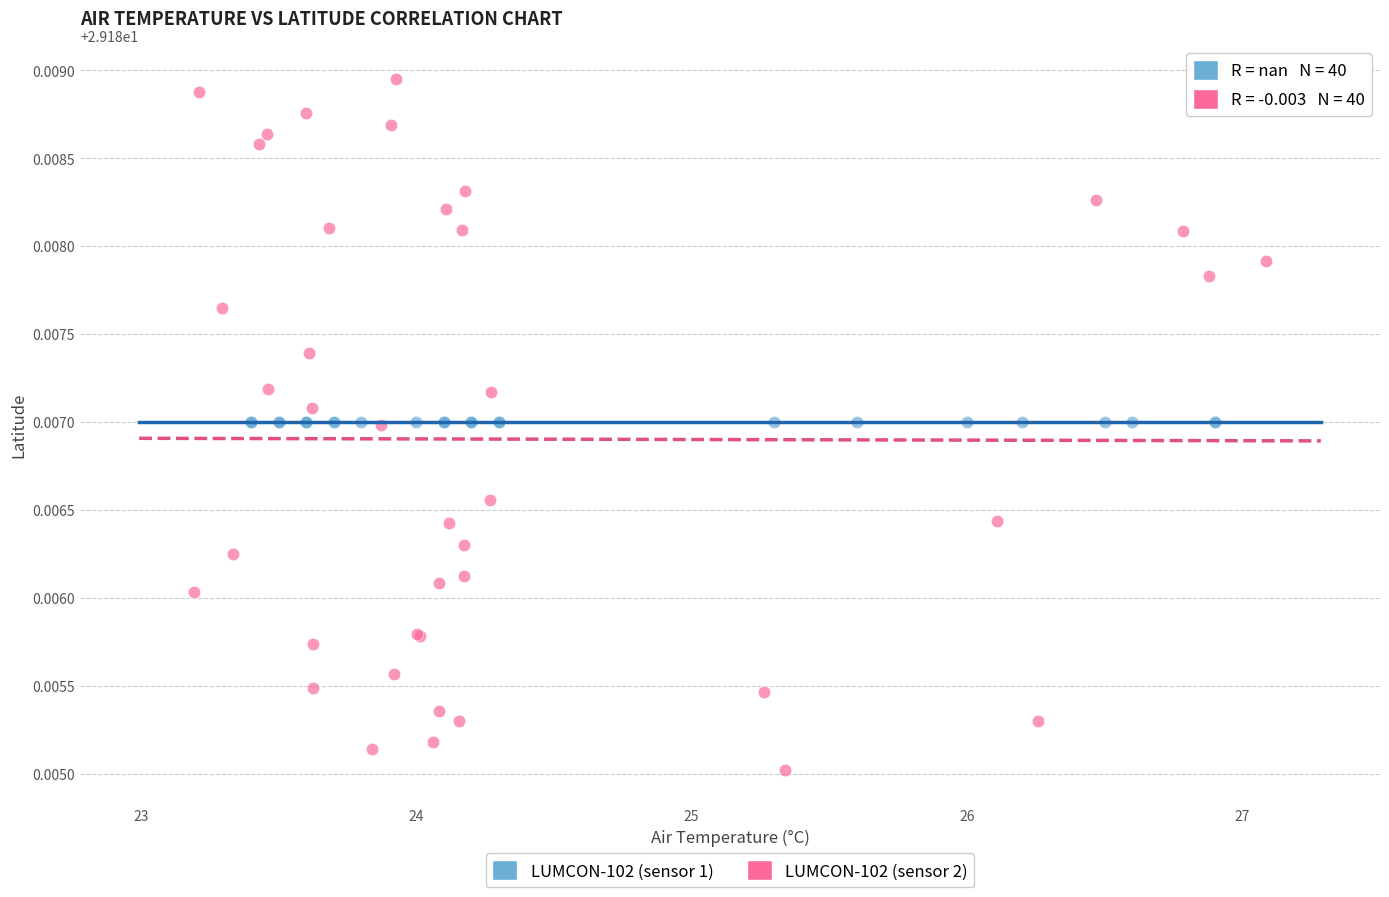

Which series reaches the minimum Y coordinate?

LUMCON-102 (sensor 2)